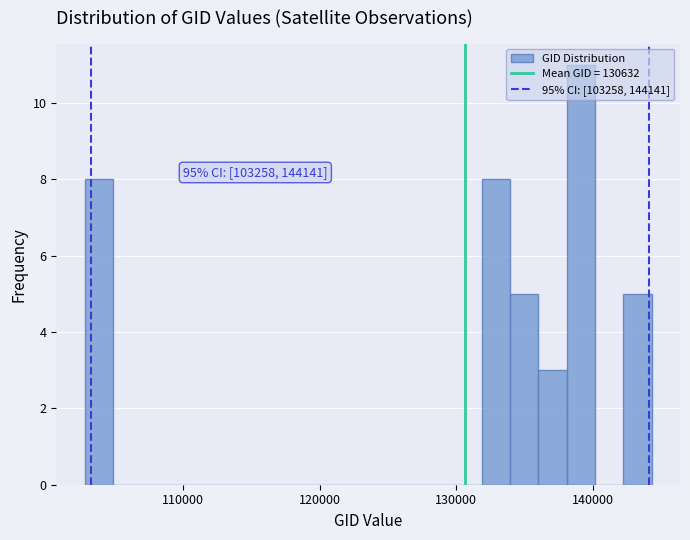

Around what value on the x-axis is the tallest bar? Give the approximate position of its centre, as read against the axis.

139000